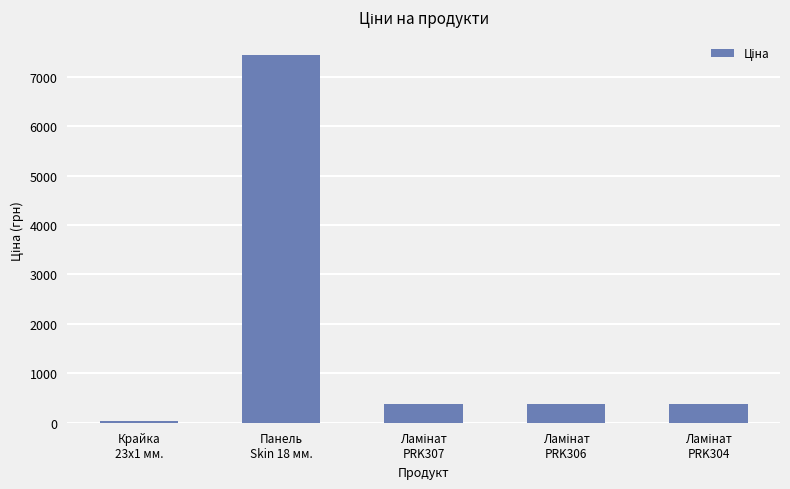

What is the greatest value displayed?

7436.2